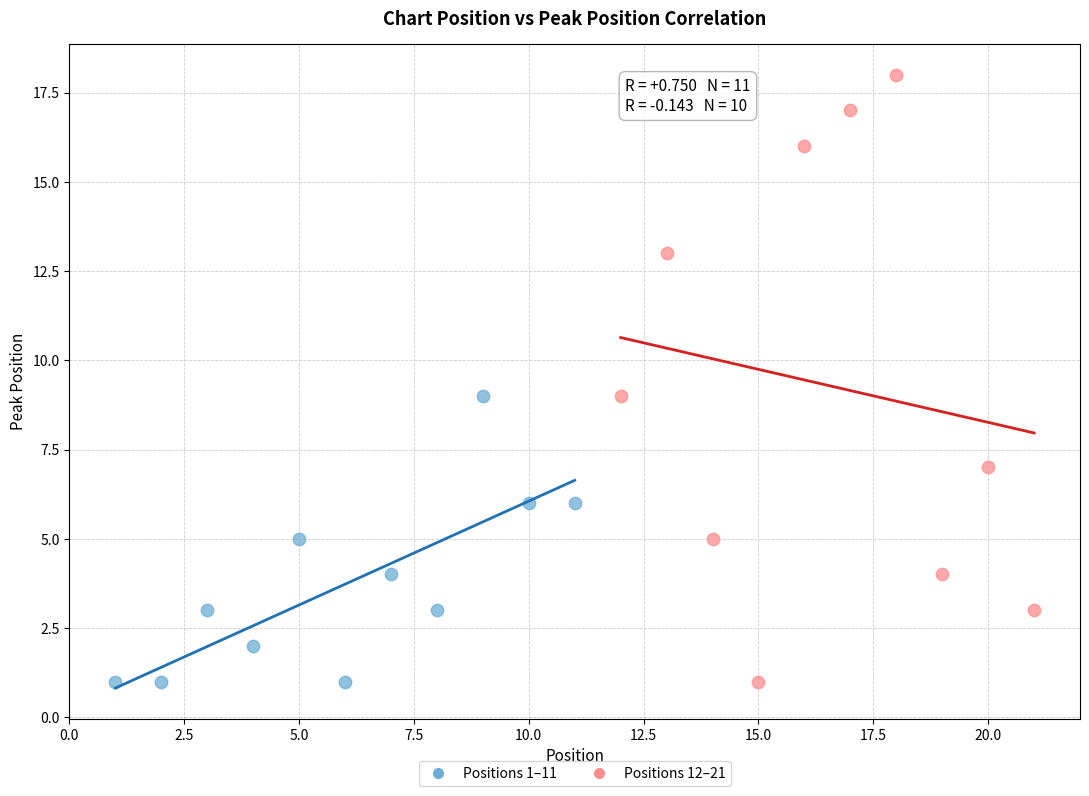

Which series has the widest spread of Y values?

Positions 12–21